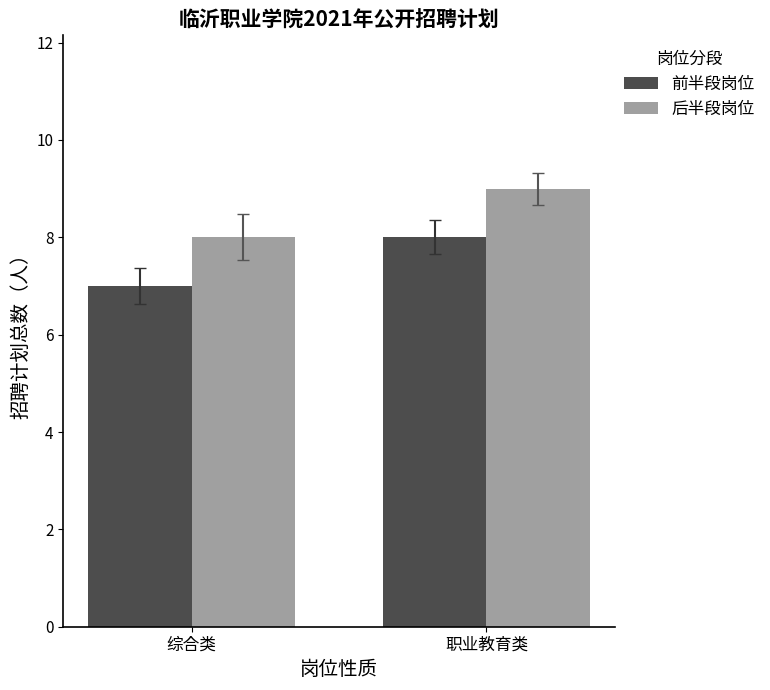

Read the 前半段岗位 value at 职业教育类.

8